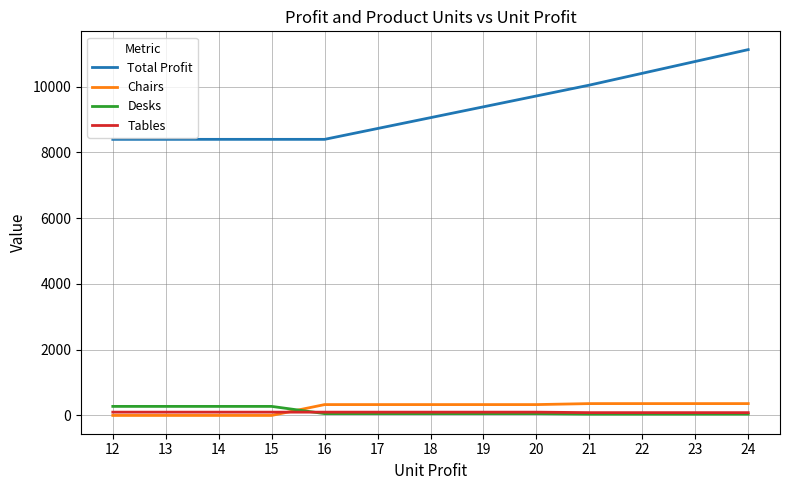

What is the highest value of the Desks series?

275.0